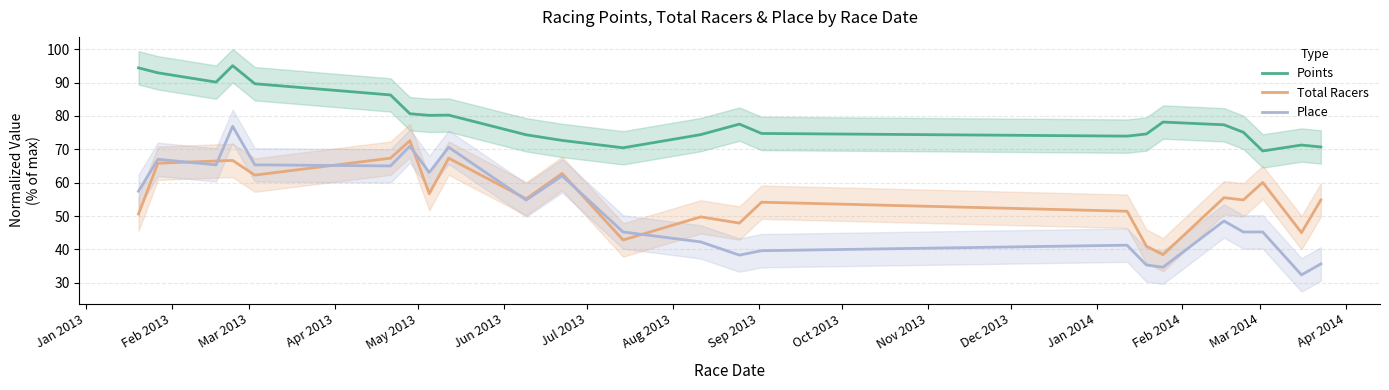

At how many categories does at least one series exceed 85?

6